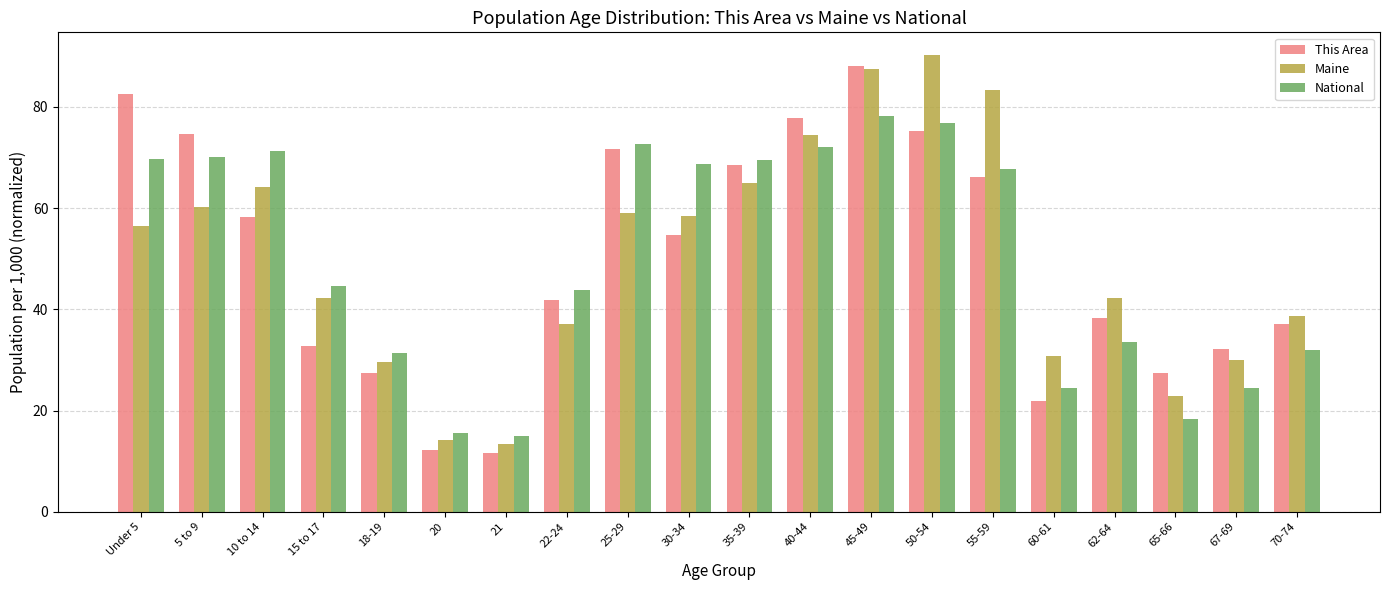

Is it true that Maine equals 30.0 at 67-69?

True